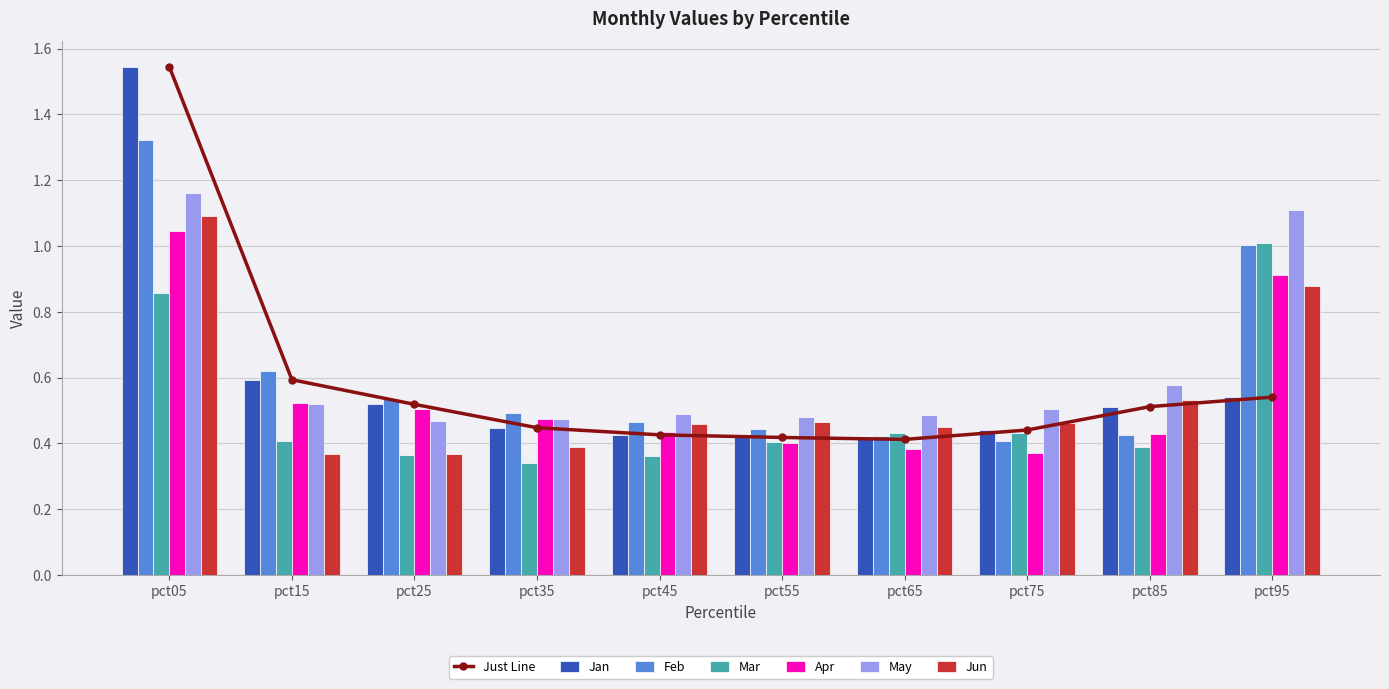

True or false: May has a value of 0.7 at pct65.

False